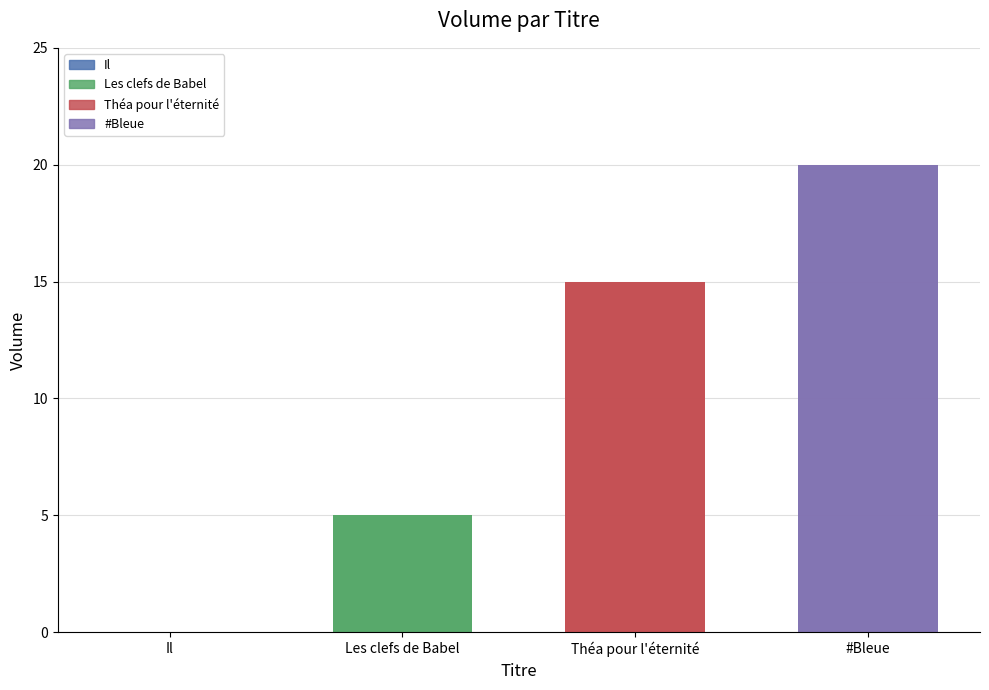

What is the difference between the second highest and second lowest values?

10